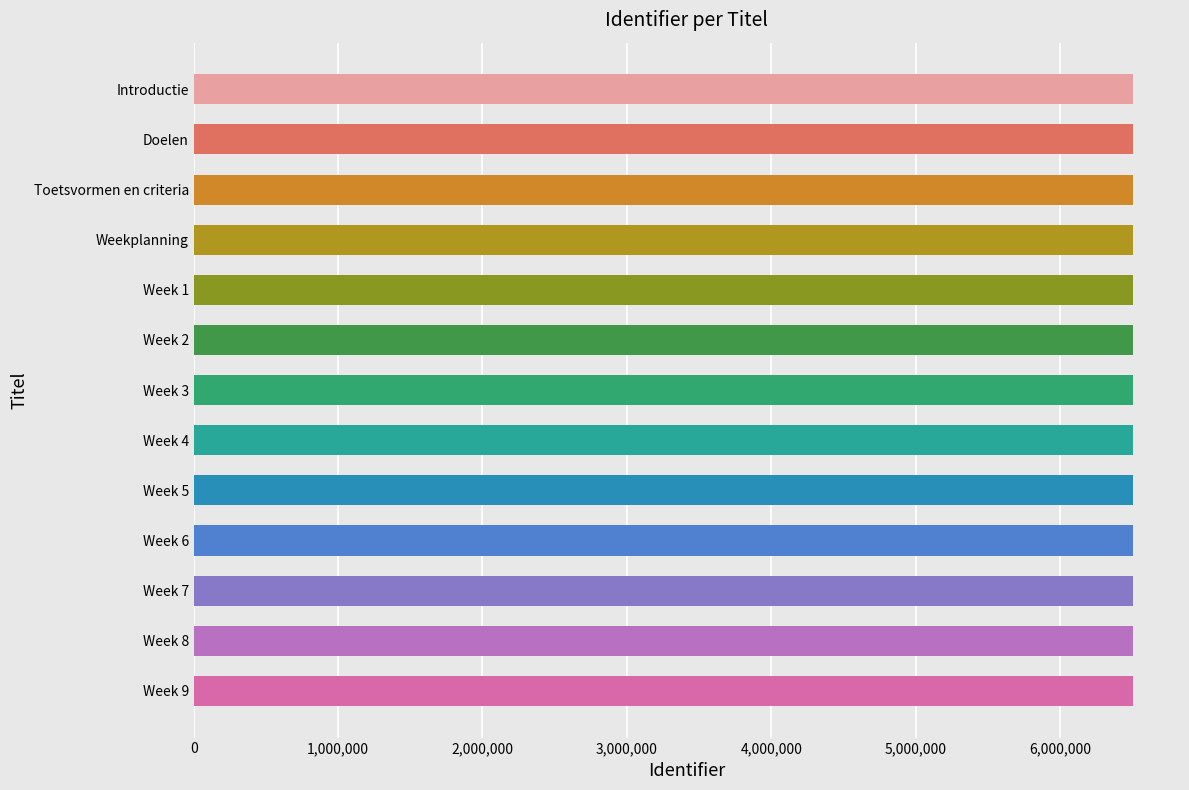

The value at Week 4 is 10166435. True or false?

False